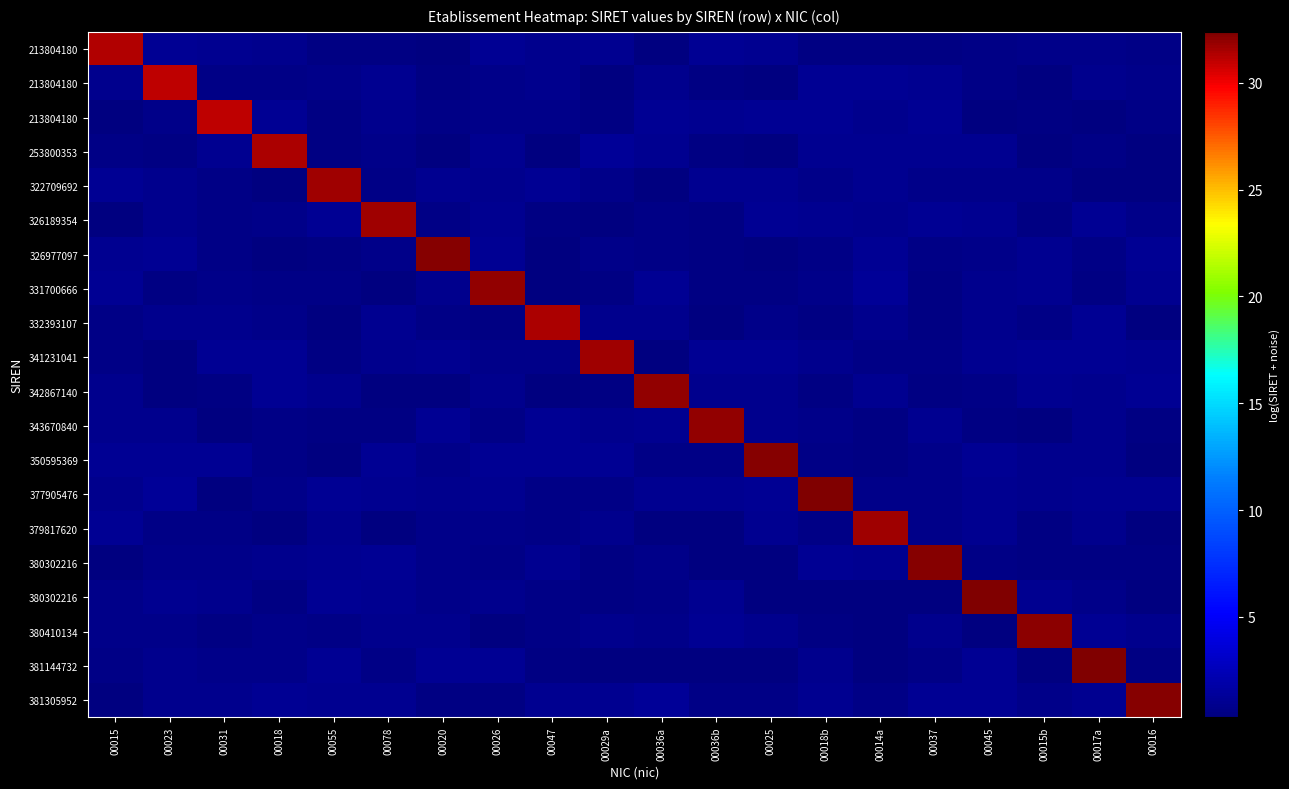

How many data points does each series have?

20